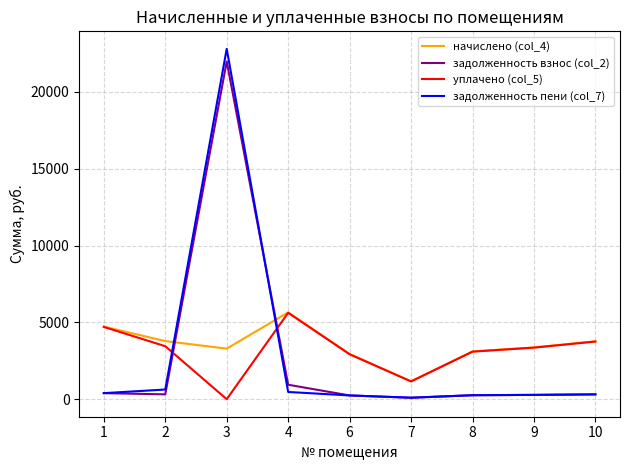

Which series has the widest spread of values?

задолженность пени (col_7)